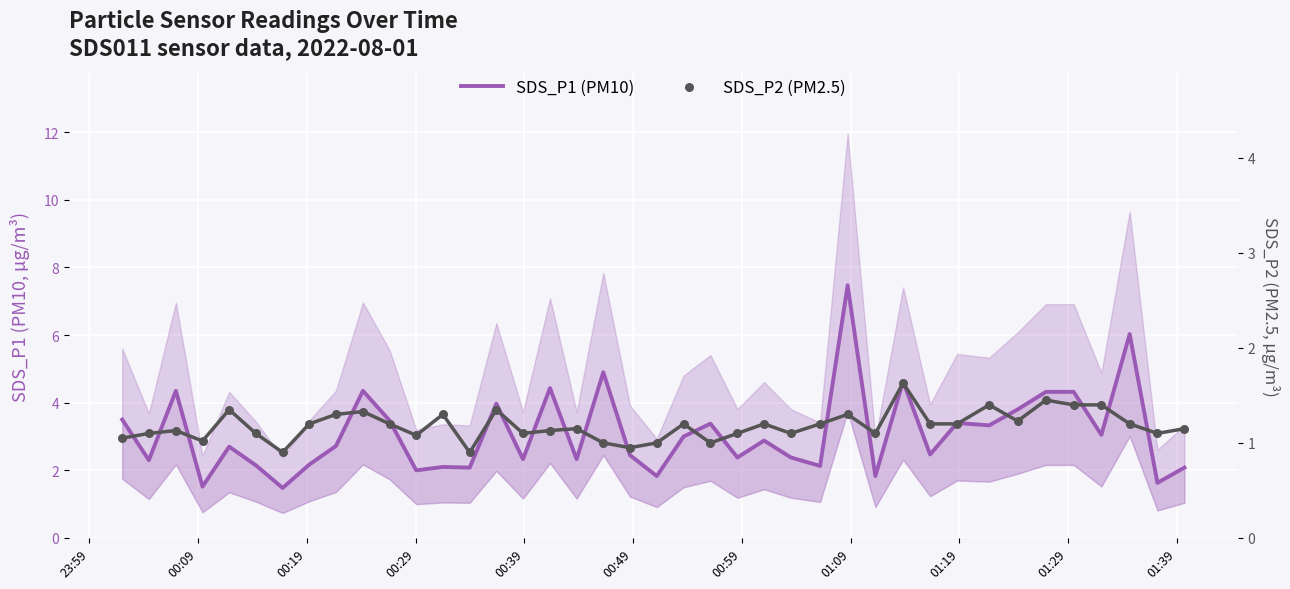

Which series has the largest total across all categories?

SDS_P1 (PM10)